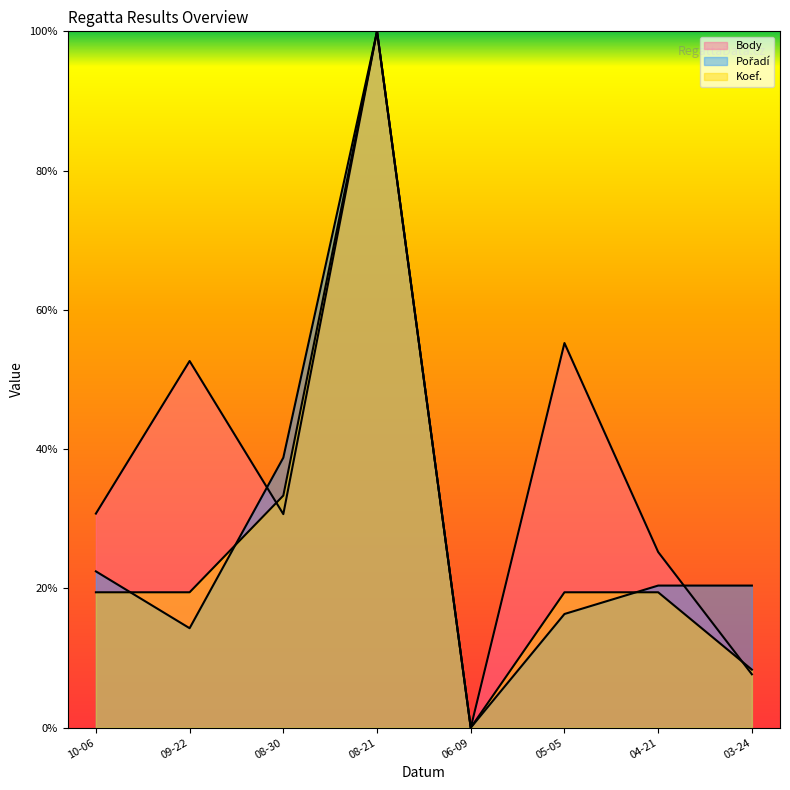

At which label does Pořadí first exceed 20?

10-06